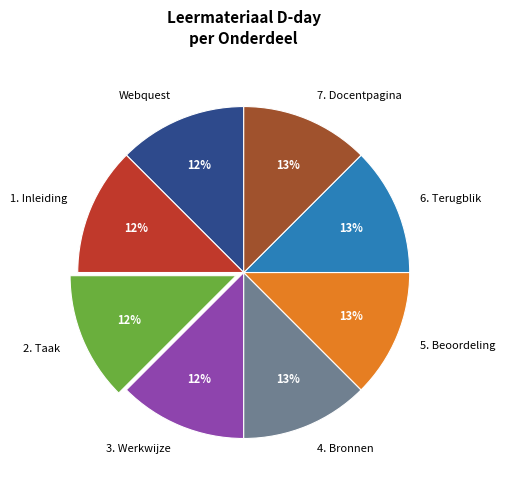

Does 3. Werkwijze account for over 50% of the chart?

No